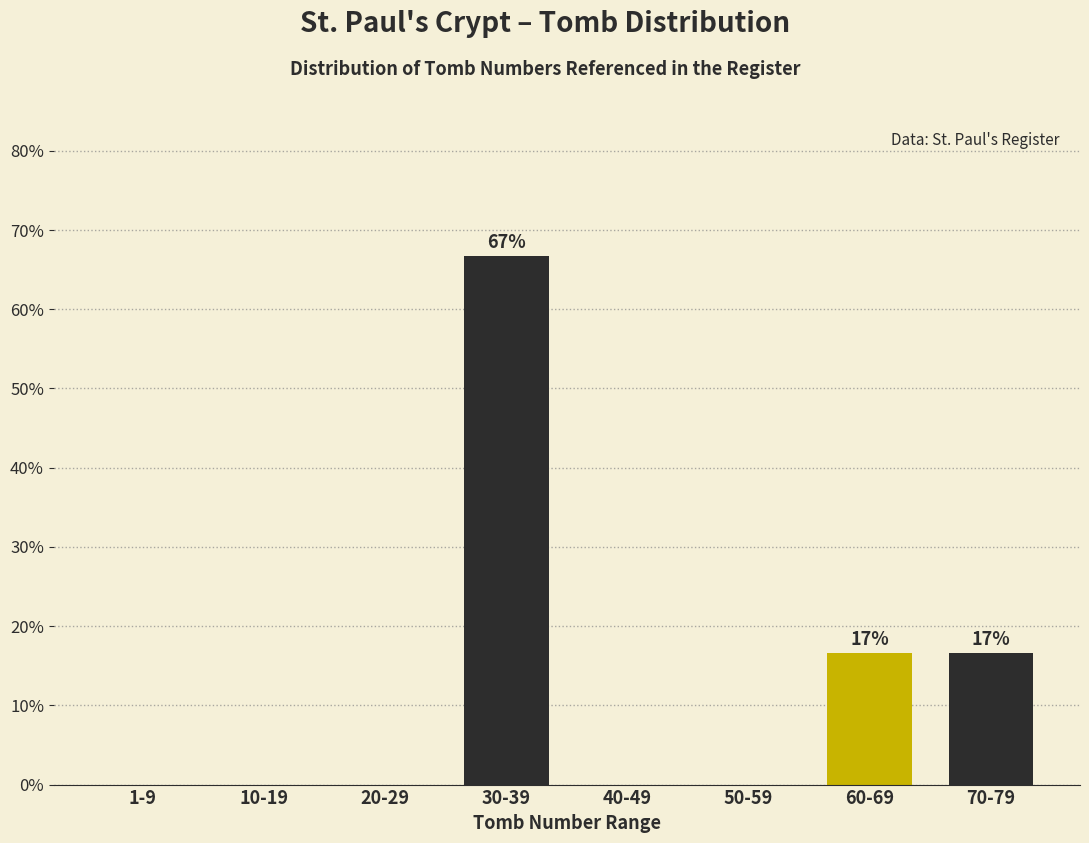

Reading left to right, what are all the values shown in this chart?

1-9=0.0	10-19=0.0	20-29=0.0	30-39=66.7	40-49=0.0	50-59=0.0	60-69=16.7	70-79=16.7